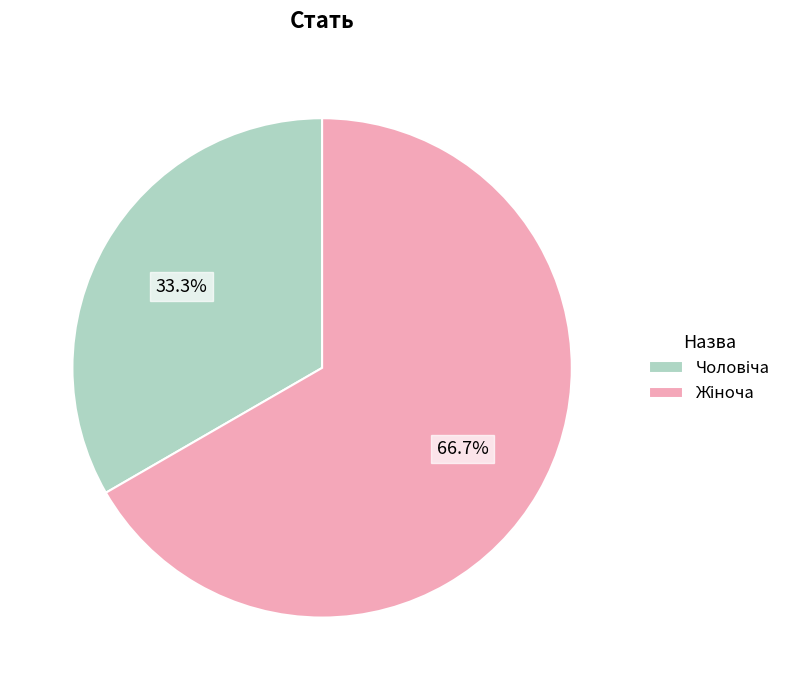

Is there any slice that represents more than half of the pie?

Yes